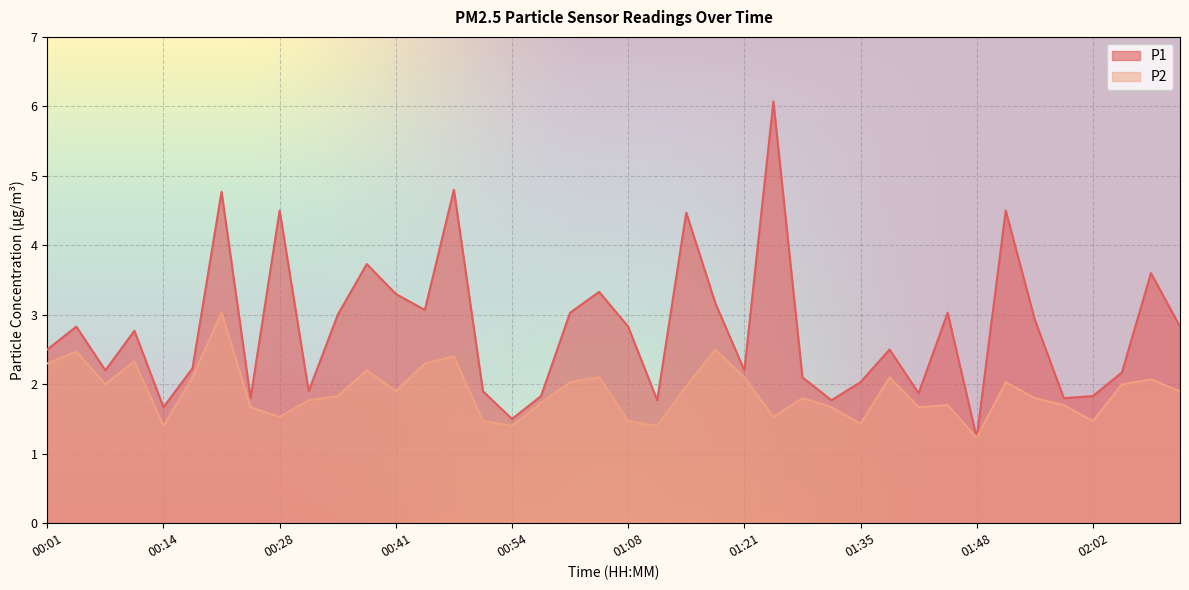

Where is P2 nearest to the value 2?

00:07